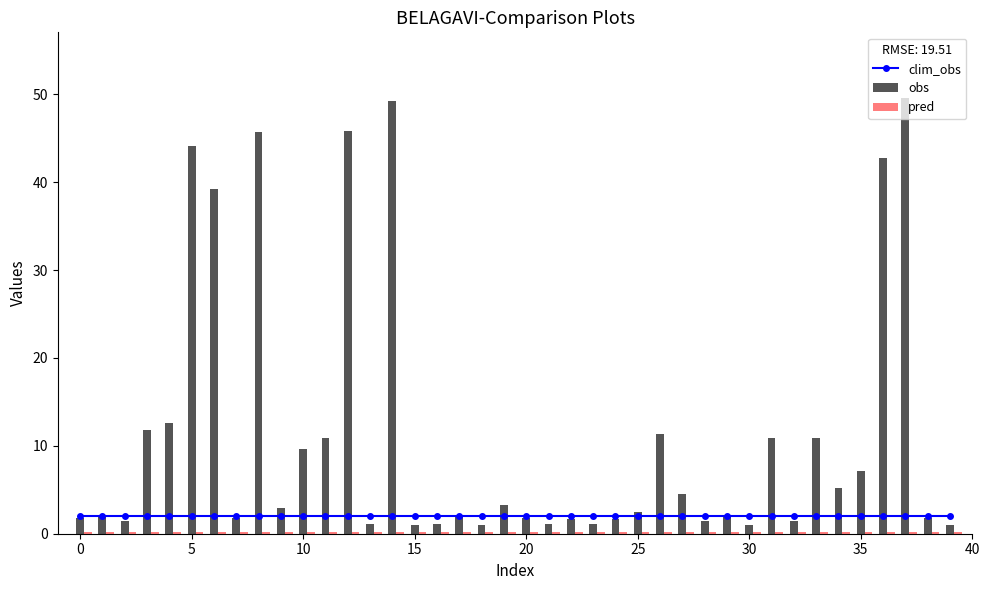

What is the sum of all obs values?

449.3